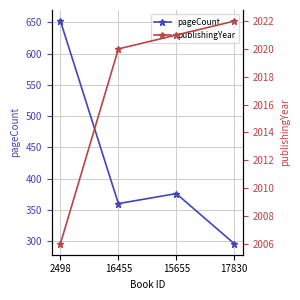

What is the sum of the publishingYear values at 16455 and 15655?

4041